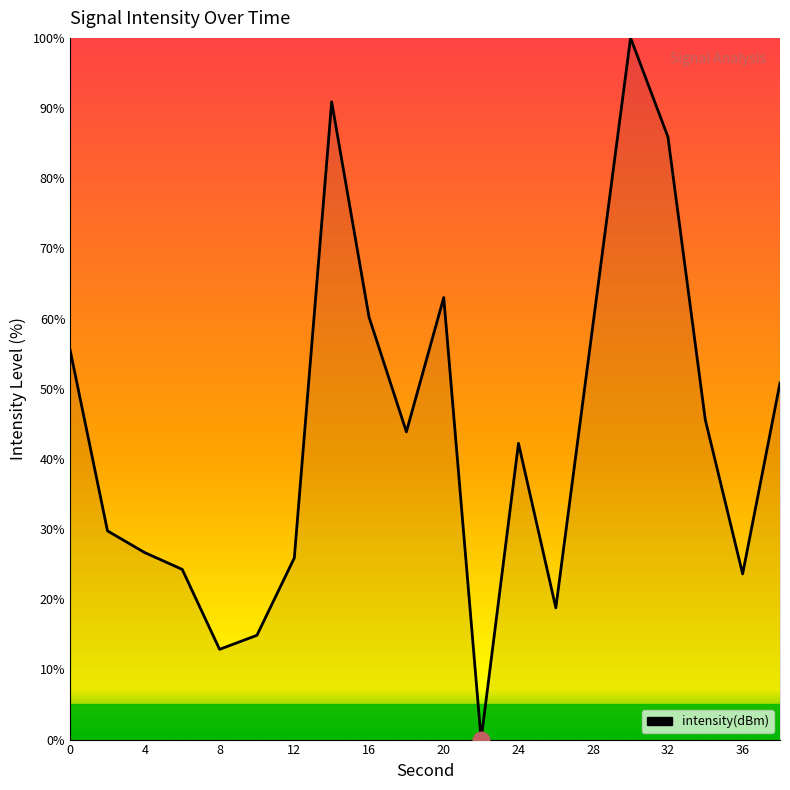

What is the greatest value displayed?

100.0